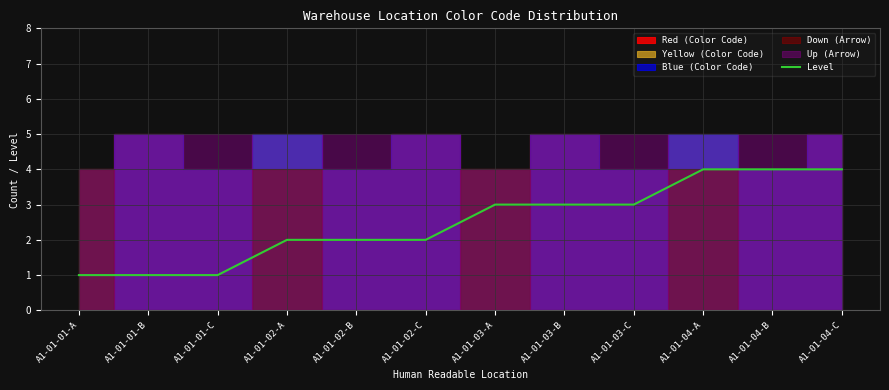

How many values are below 3?

6